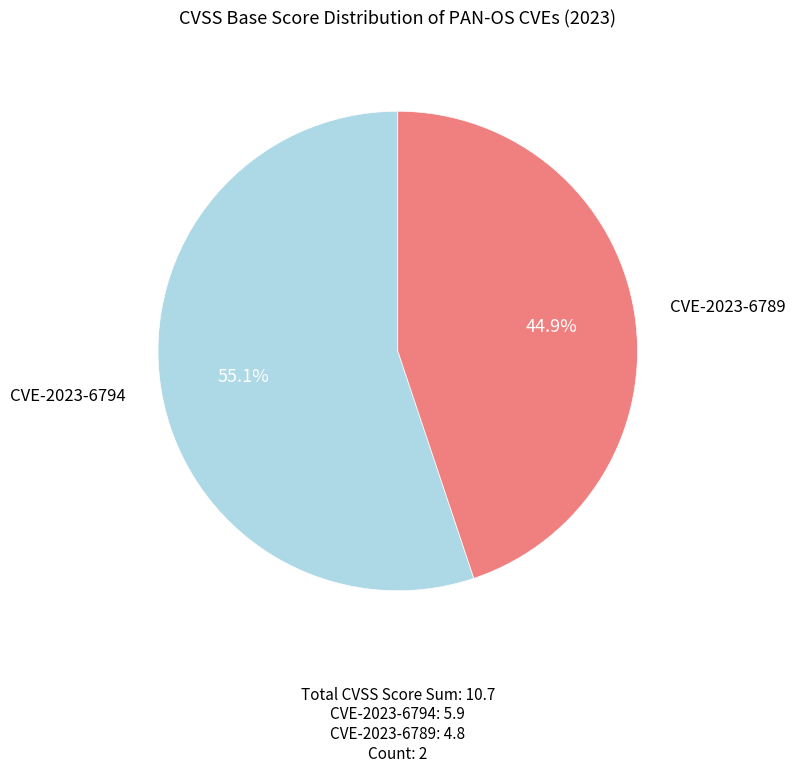

Is there any slice that represents more than half of the pie?

Yes